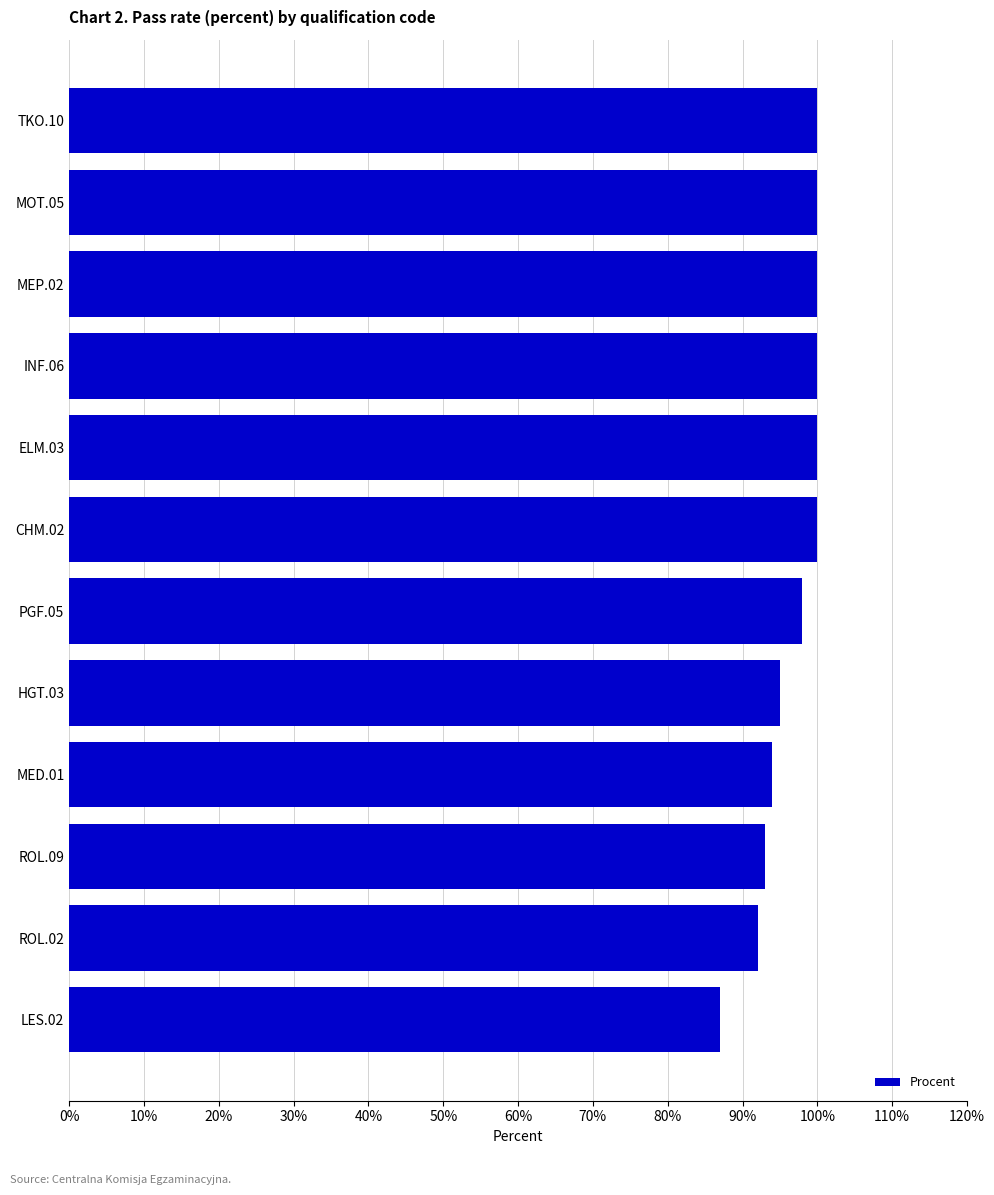

What is the minimum value shown in the chart?

87